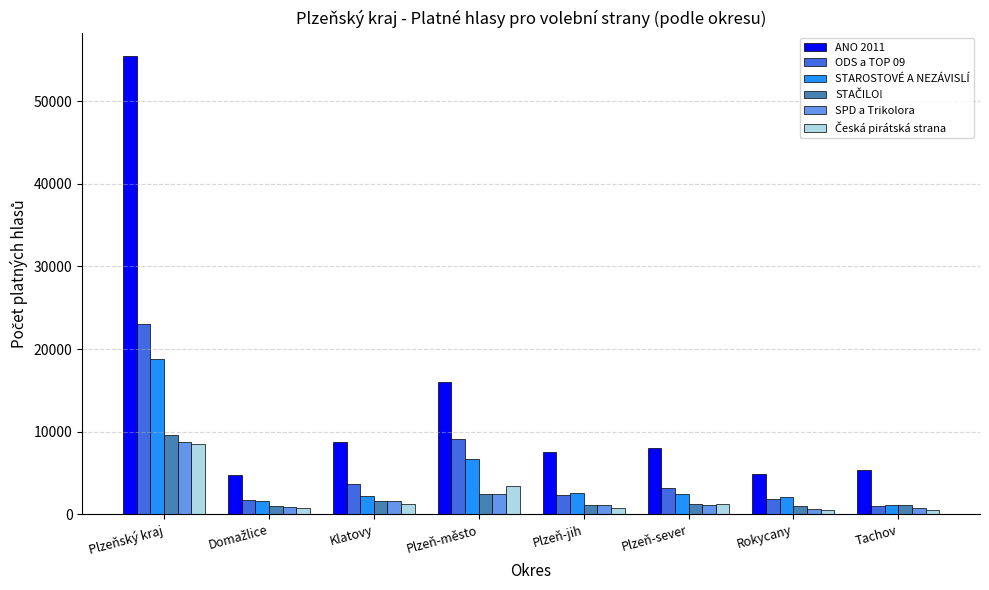

Which series has the largest total across all categories?

ANO 2011